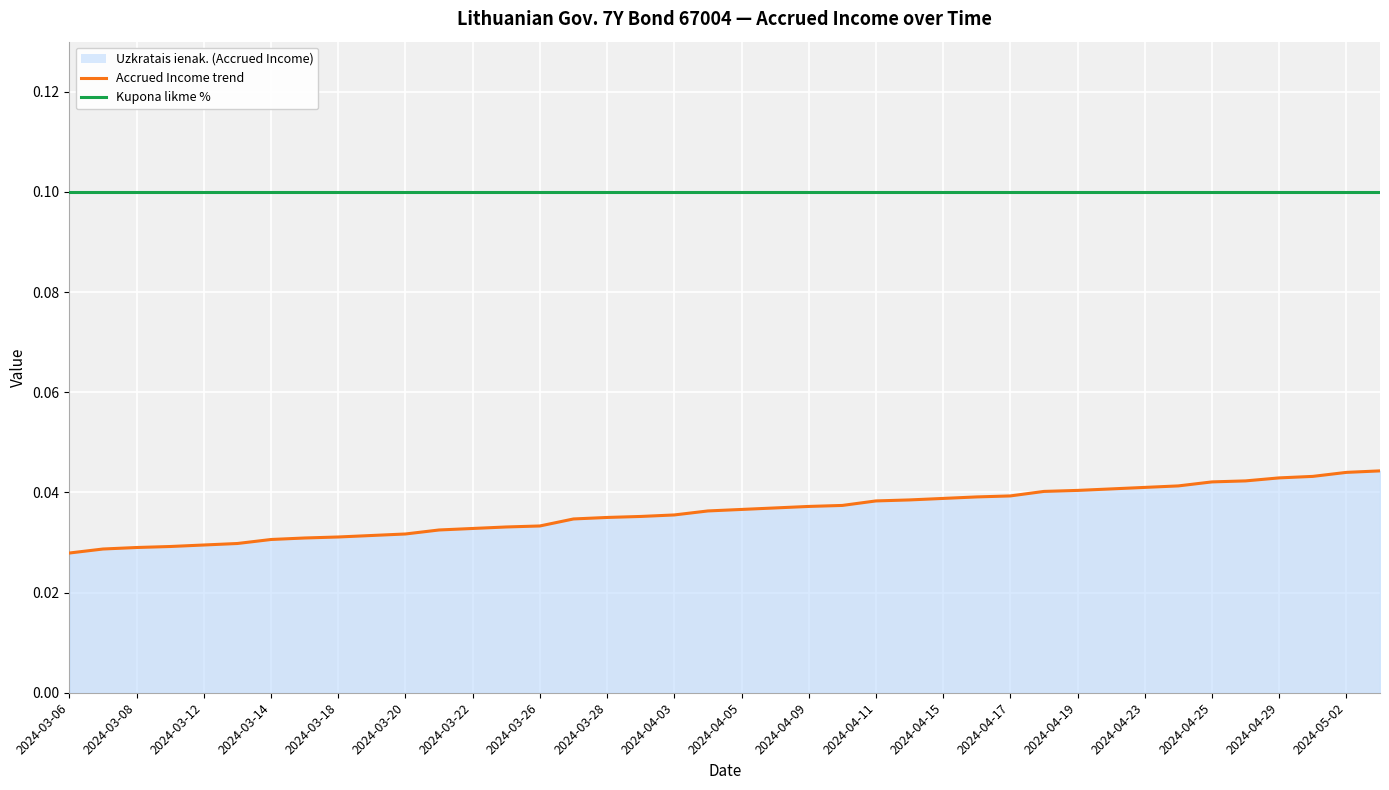

List the series in order of their peak value, lowest first.

Uzkratais ienak. (Accrued Income), Kupona likme %